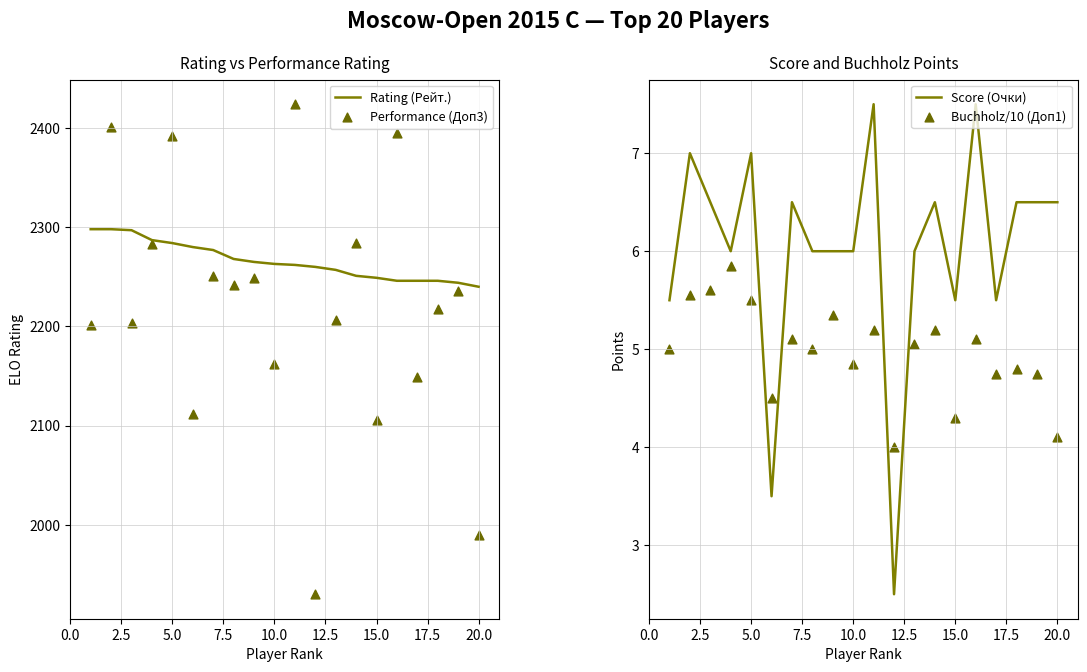

Which series has the largest total across all categories?

Rating (Рейт.)